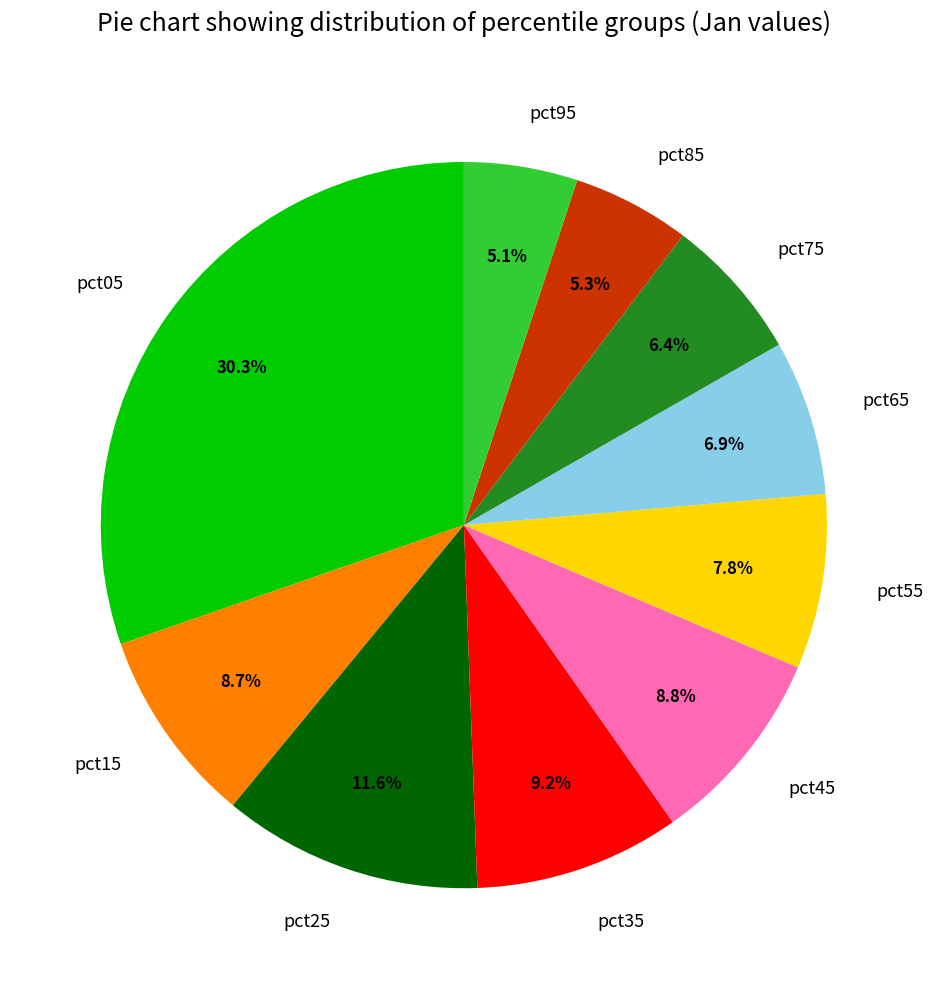

Which category has the biggest portion of the pie?

pct05